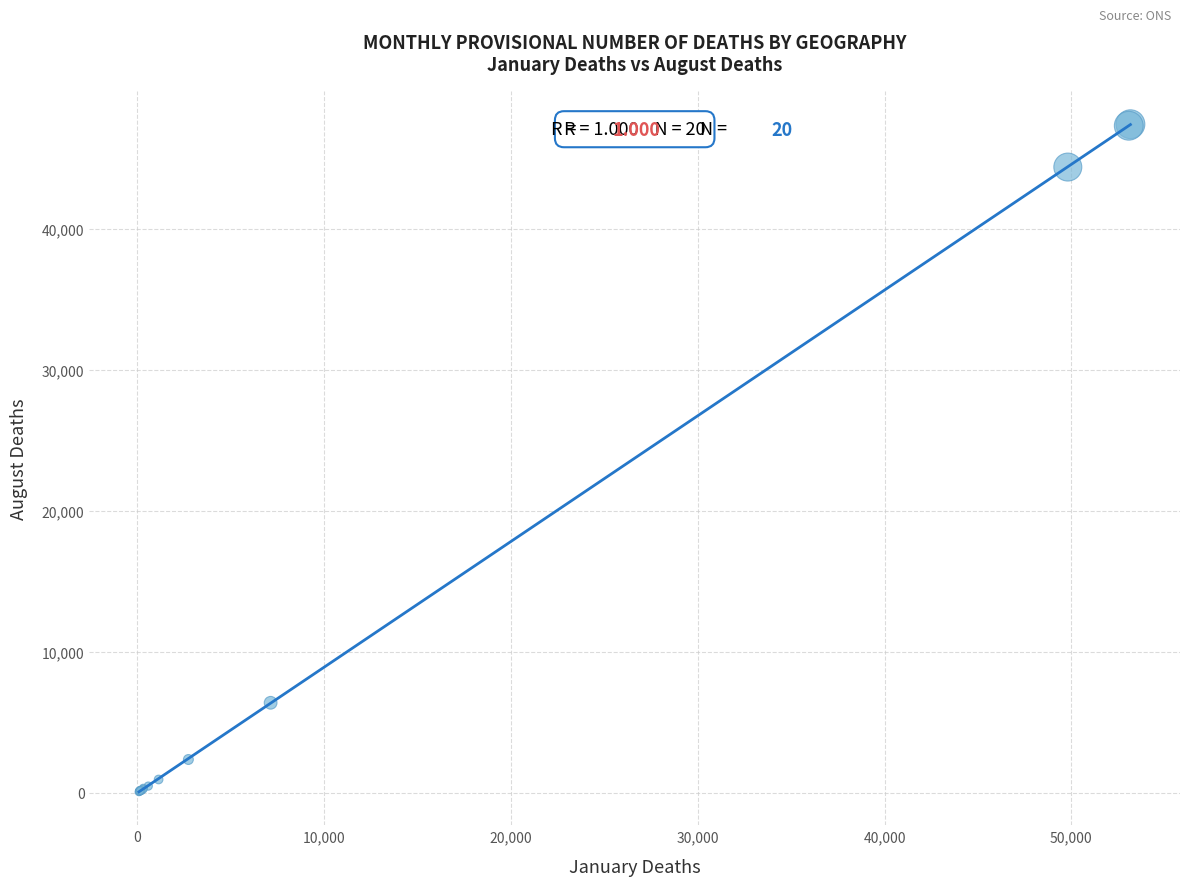

What Y value in the scatter plot is closest to 23744?

6387